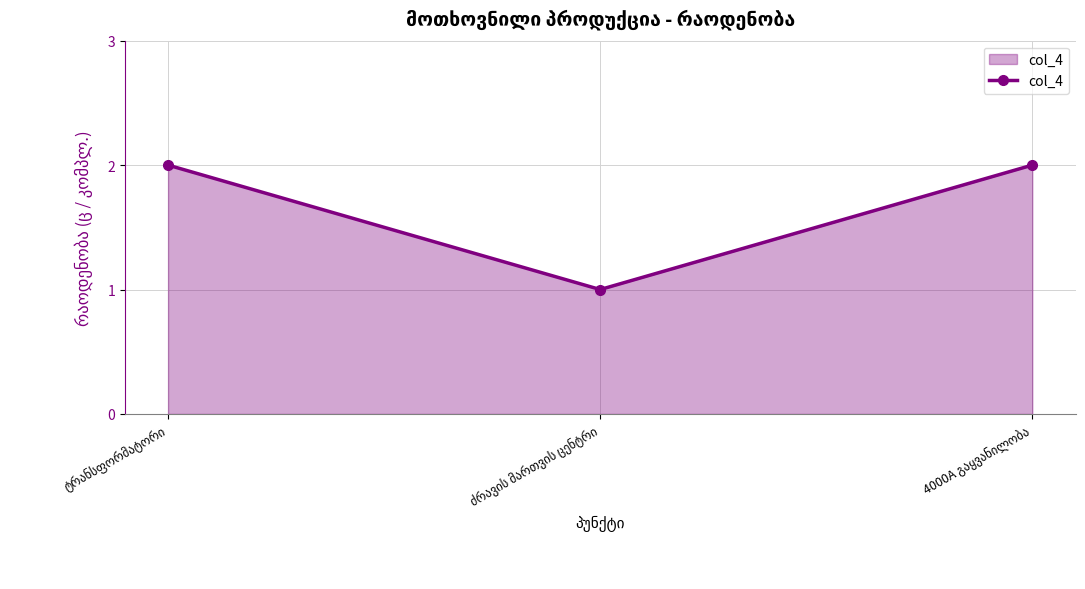

How many lines are shown in the chart?

1